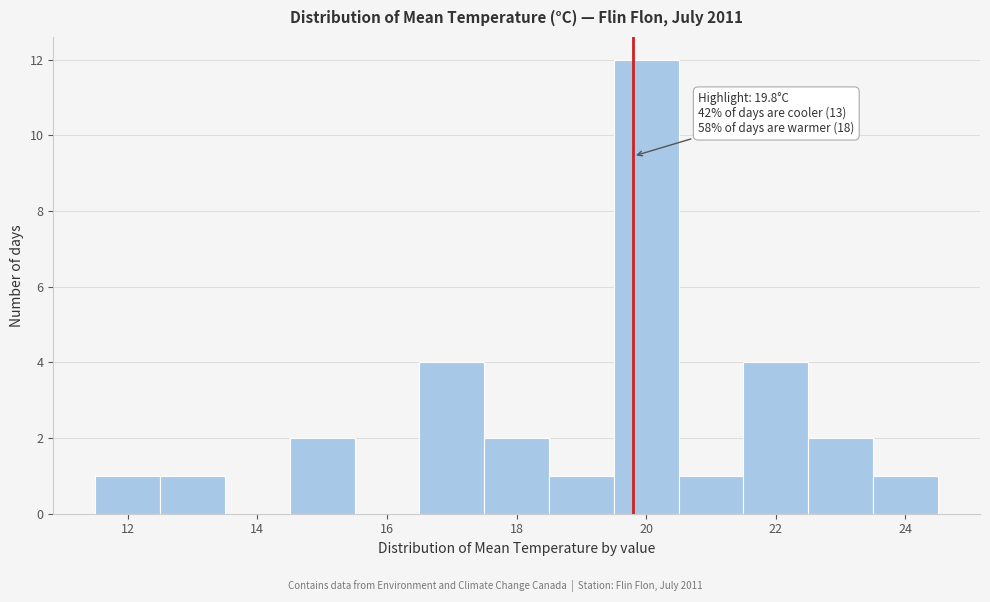

Which range on the x-axis has the tallest bar?

19.5 to 20.5